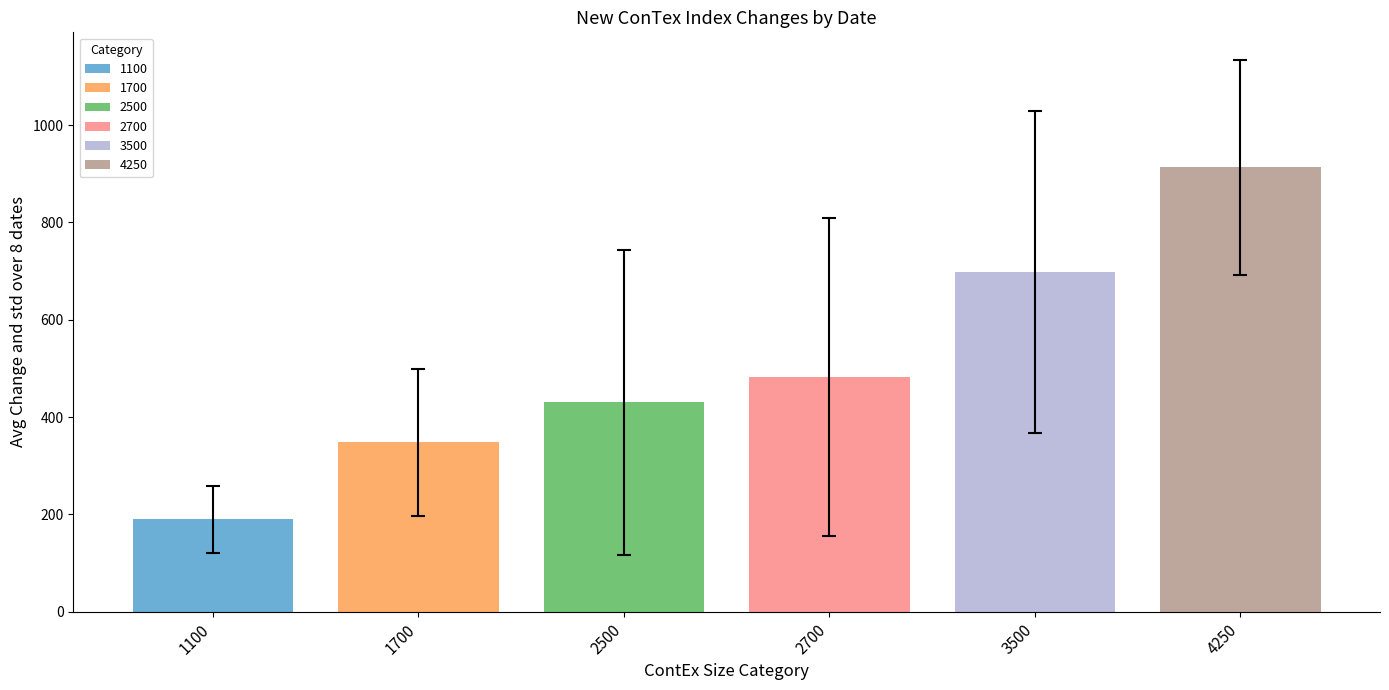

Are the bars horizontal?

No